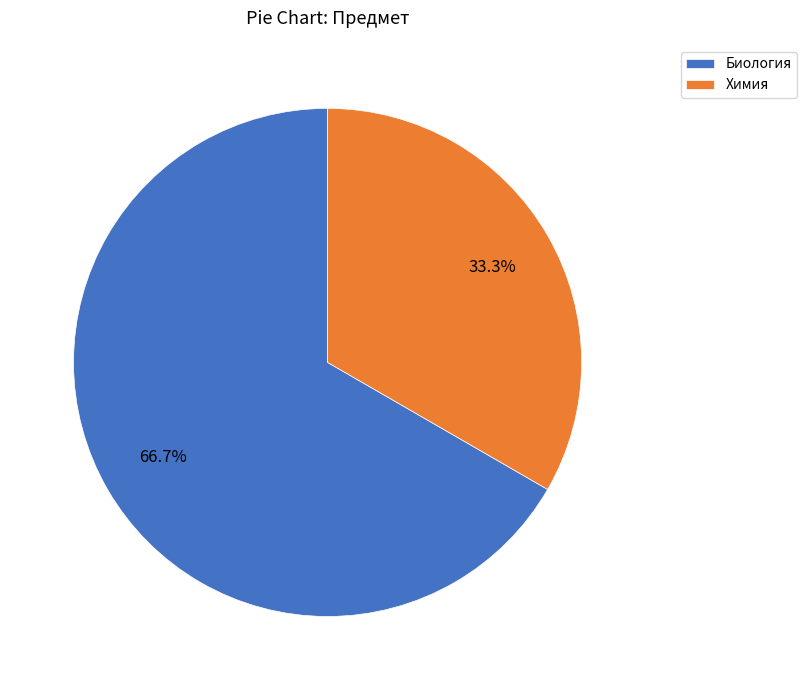

Is it true that Химия is 26% of the pie?

False